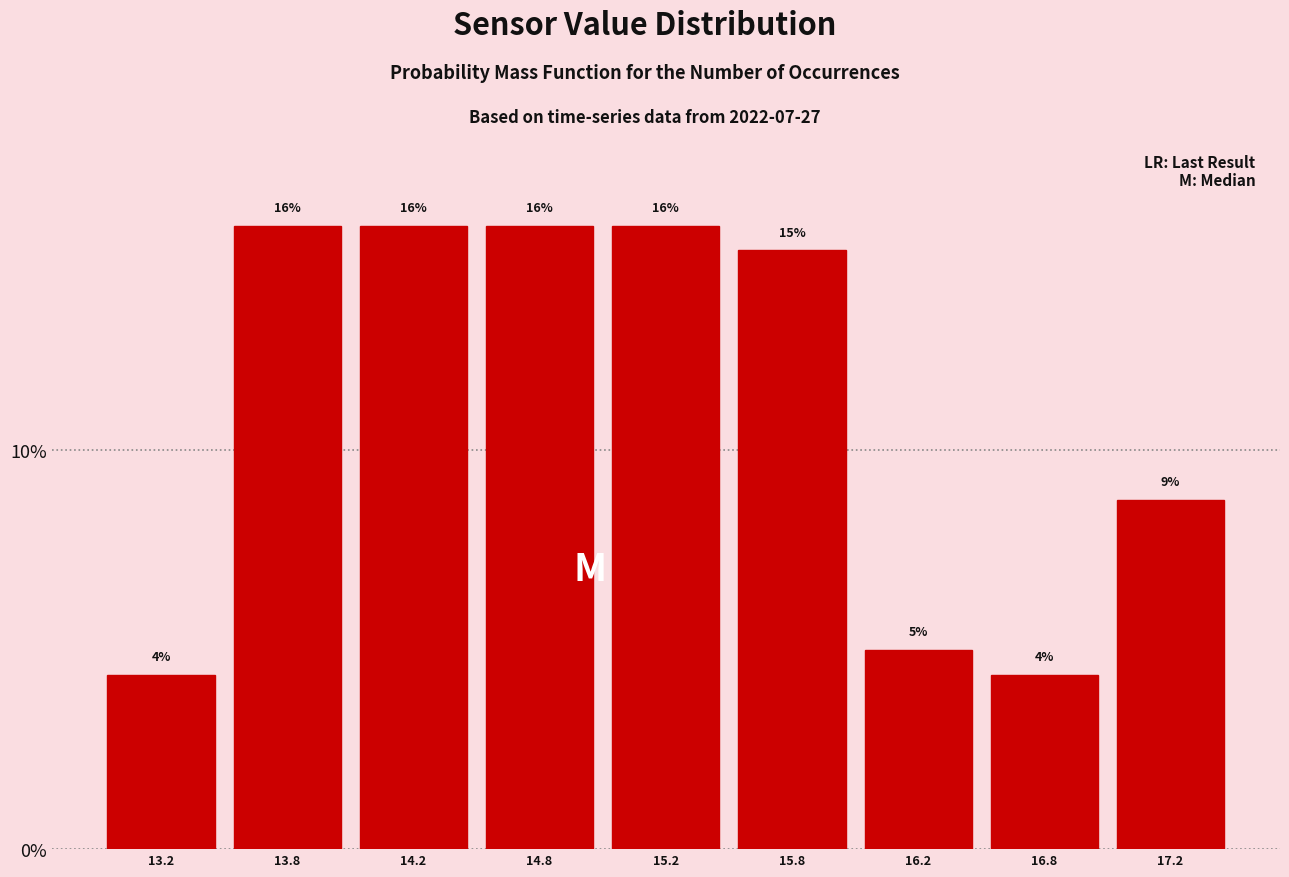

Are the bars horizontal?

No